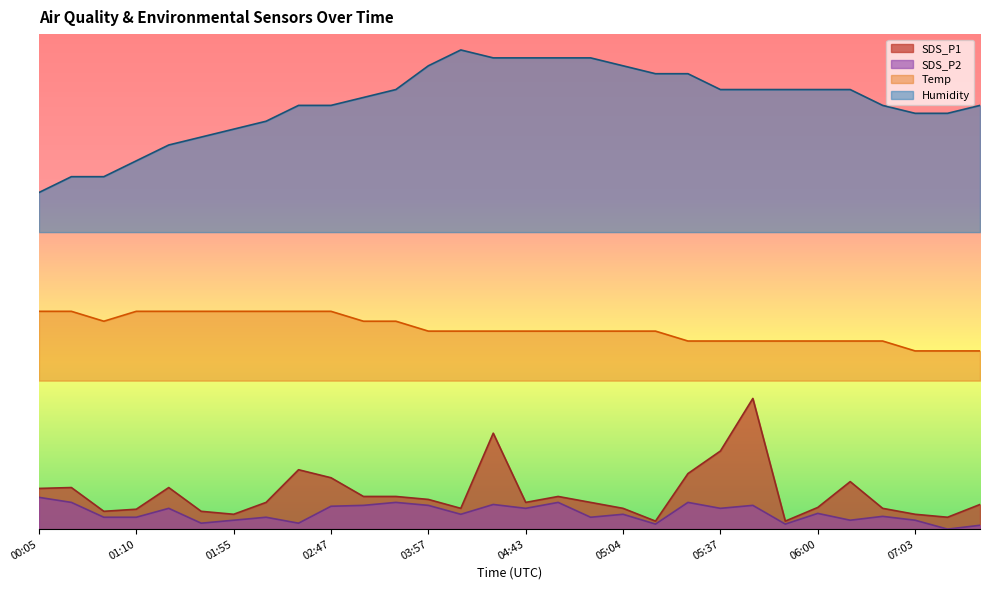

Which series has the largest total across all categories?

Humidity